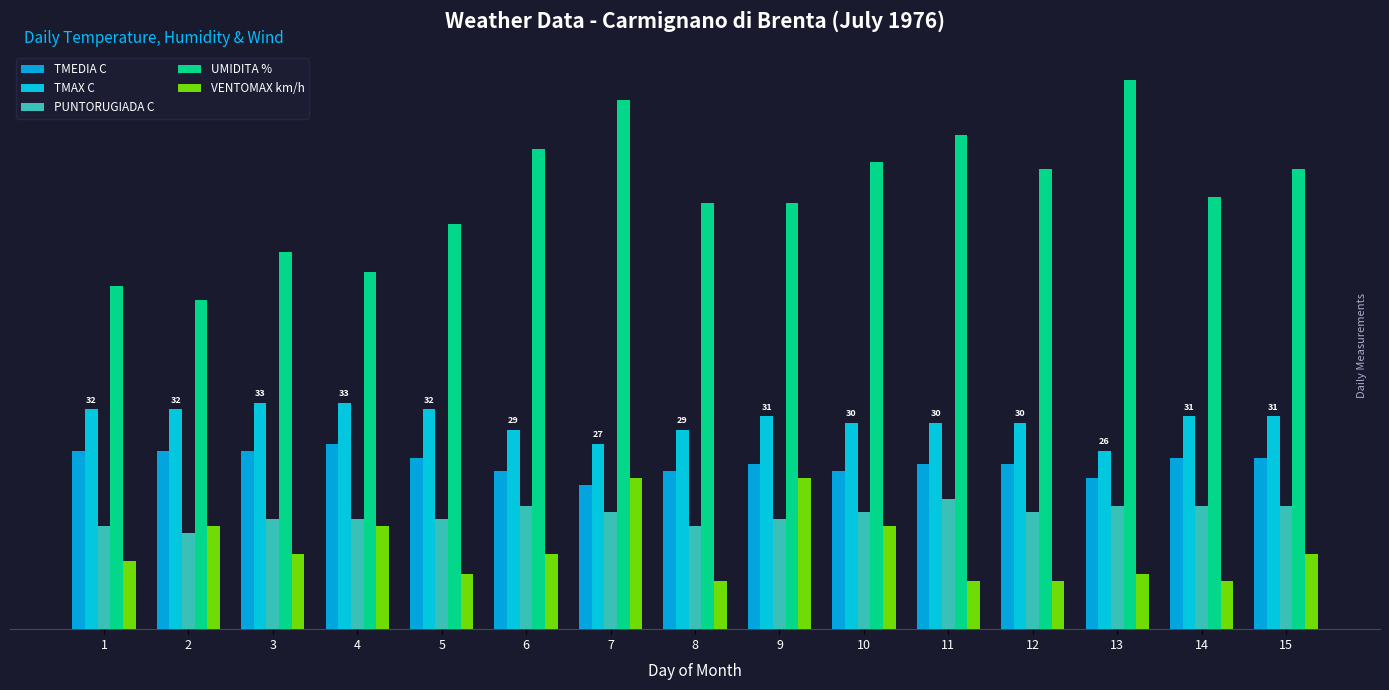

Reading left to right, list all the values displayed in this chart.

TMEDIA C: 26	26	26	27	25	23	21	23	24	23	24	24	22	25	25
TMAX C: 32	32	33	33	32	29	27	29	31	30	30	30	26	31	31
PUNTORUGIADA C: 15	14	16	16	16	18	17	15	16	17	19	17	18	18	18
UMIDITA %: 50	48	55	52	59	70	77	62	62	68	72	67	80	63	67
VENTOMAX km/h: 10	15	11	15	8	11	22	7	22	15	7	7	8	7	11